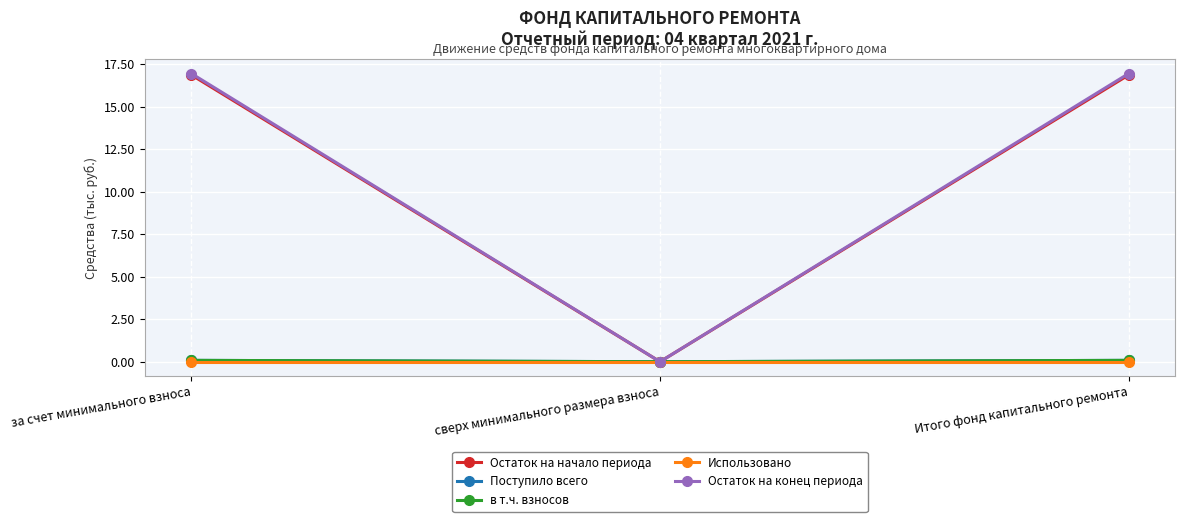

At how many categories does at least one series exceed 6?

2